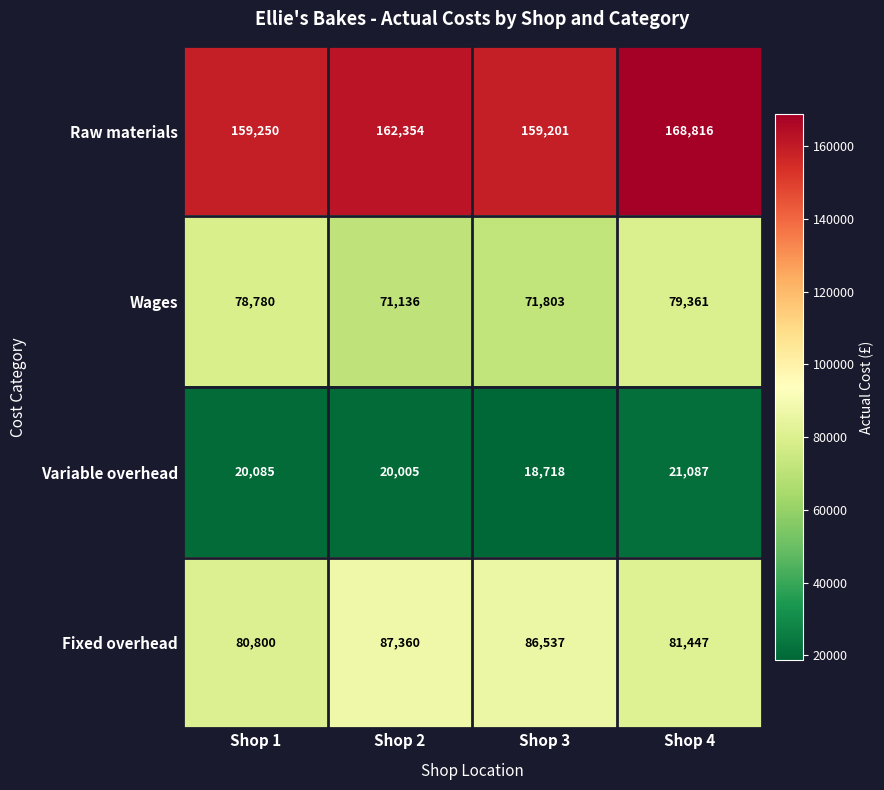

What is the sum of the Raw materials values at Shop 4 and Shop 3?

328017